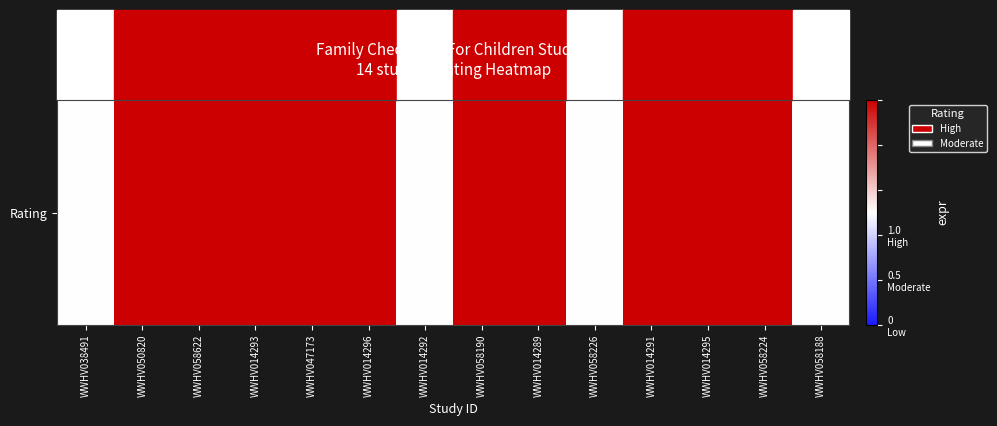

How many data points does each series have?

14